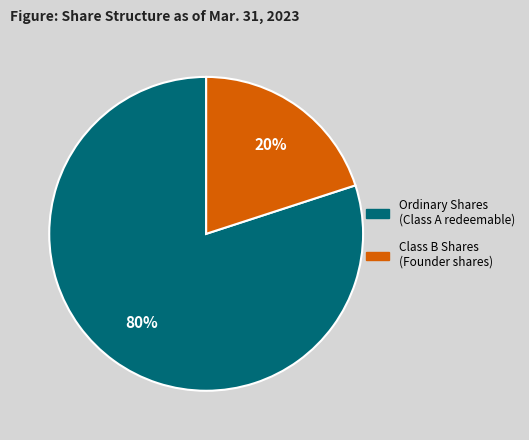

To the nearest percent, what is the difference between the largest and smallest slice percentages?

60%